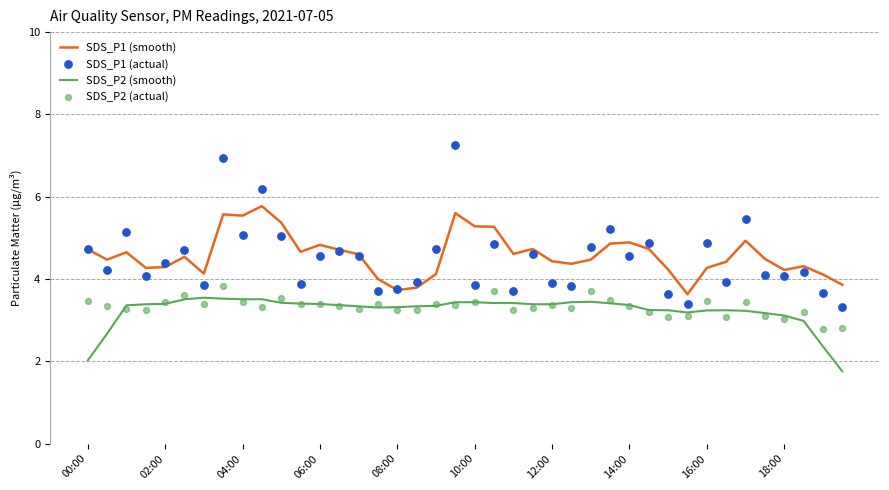

Which series reaches the minimum Y coordinate?

SDS_P2 (smooth)